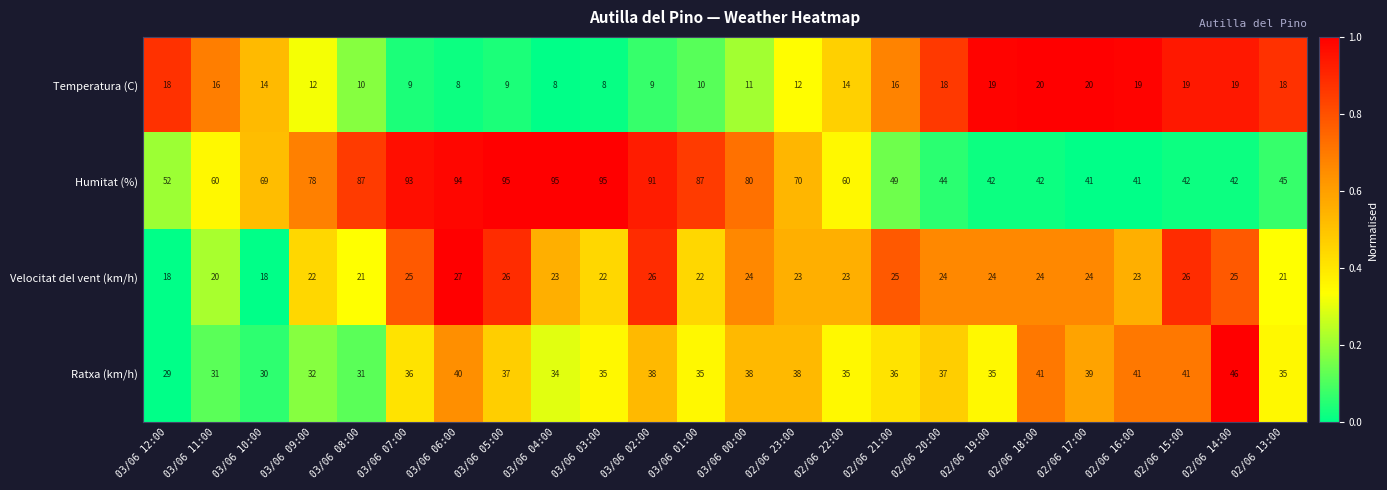

What is the approximate value of Velocitat del vent (km/h) at 02/06 20:00?

24